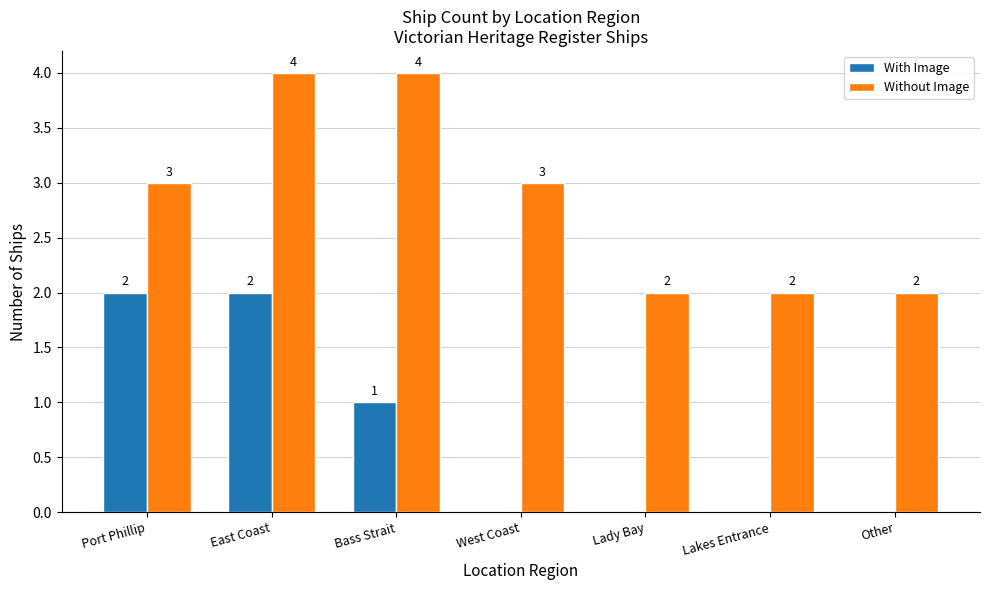

Reading left to right, list all the values displayed in this chart.

With Image: Port Phillip=2	East Coast=2	Bass Strait=1	West Coast=0	Lady Bay=0	Lakes Entrance=0	Other=0
Without Image: Port Phillip=3	East Coast=4	Bass Strait=4	West Coast=3	Lady Bay=2	Lakes Entrance=2	Other=2